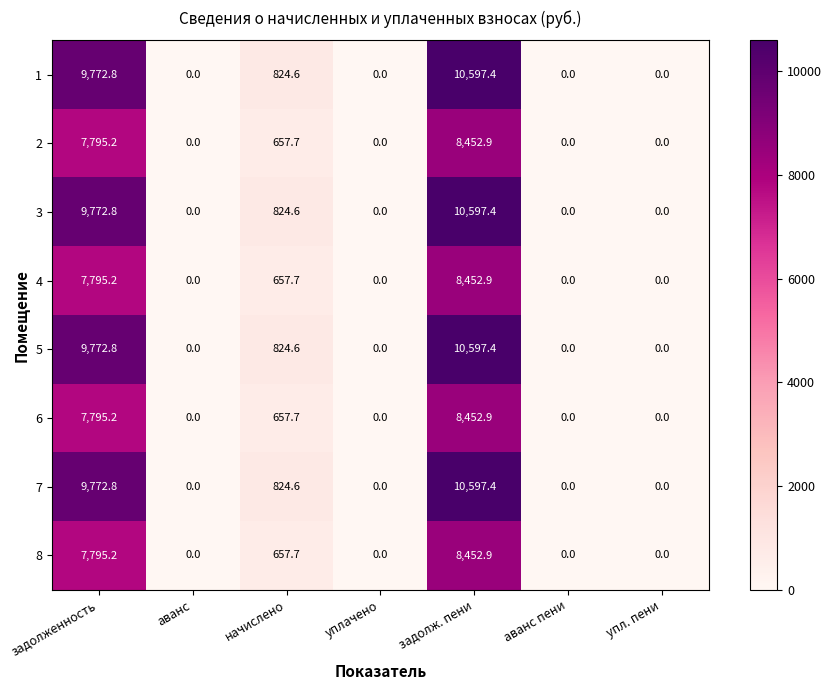

At how many categories does at least one series exceed 1018?

2